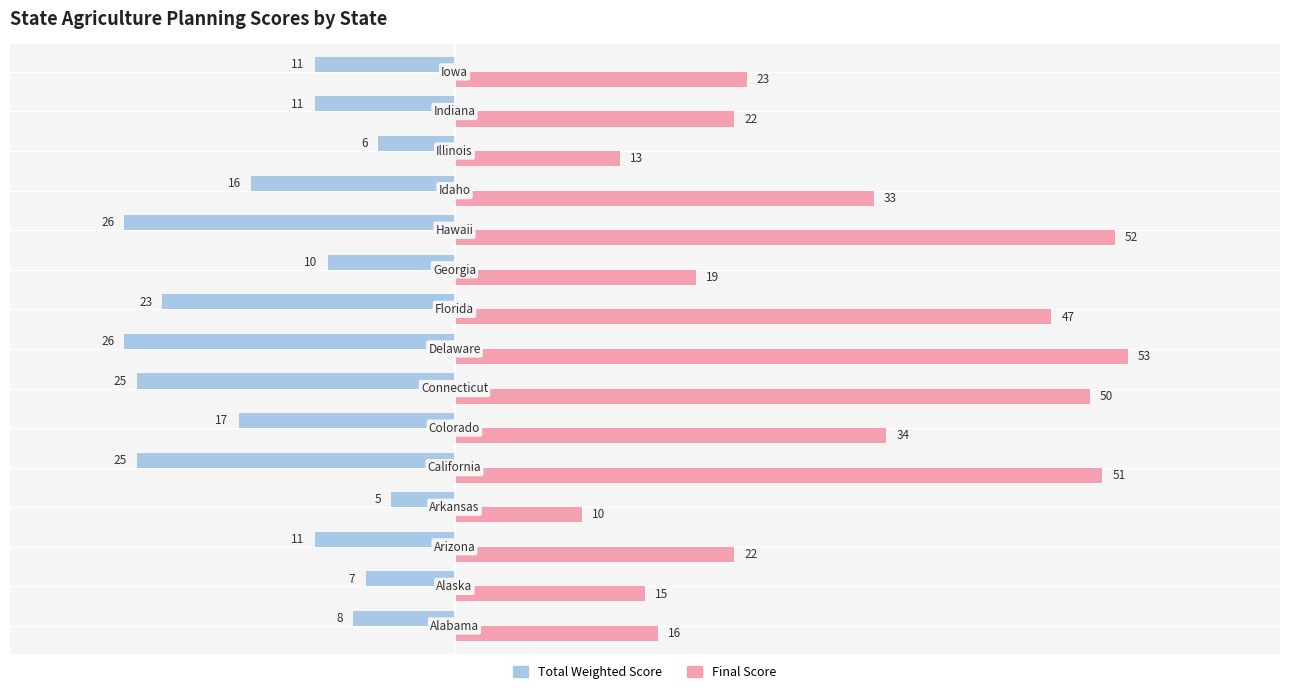

What is the highest value of the Final Score series?

53